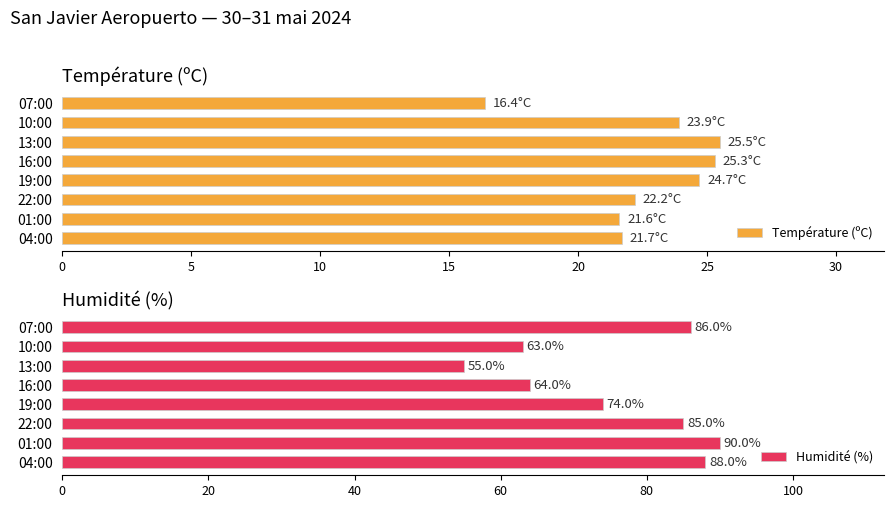

How many categories are shown in the chart?

8